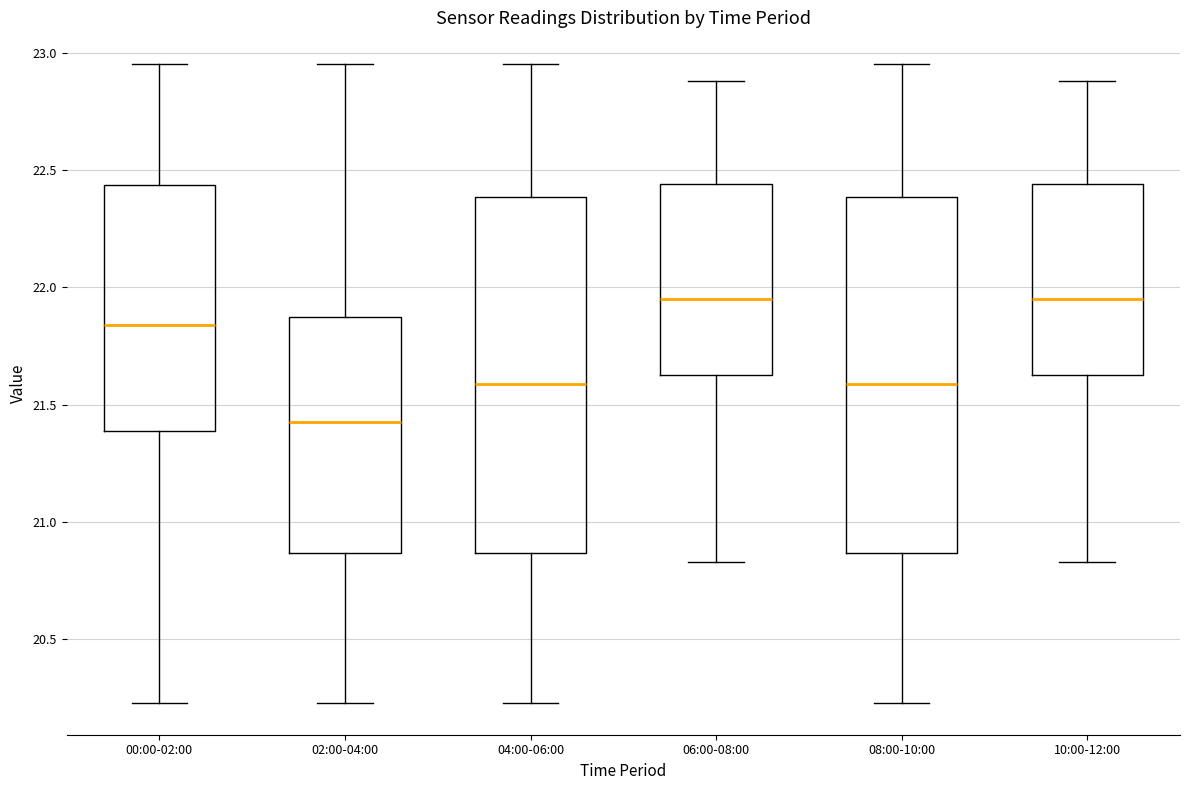

Which box has the lowest median line?

02:00-04:00